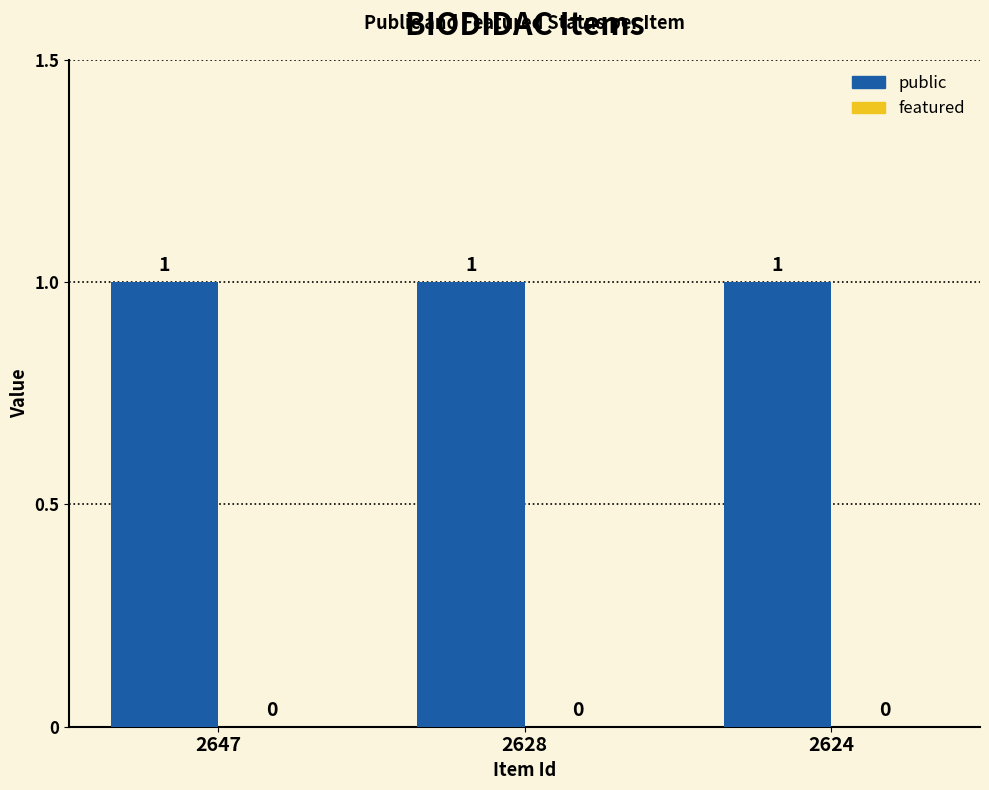

Are the bars horizontal?

No